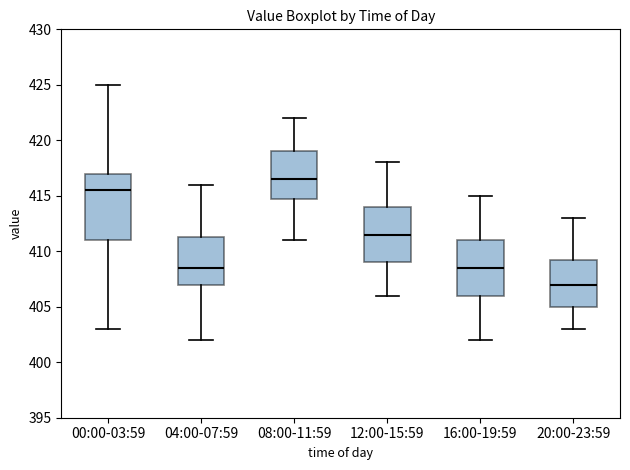

Which box is the tallest, from its lower edge to its upper edge?

00:00-03:59